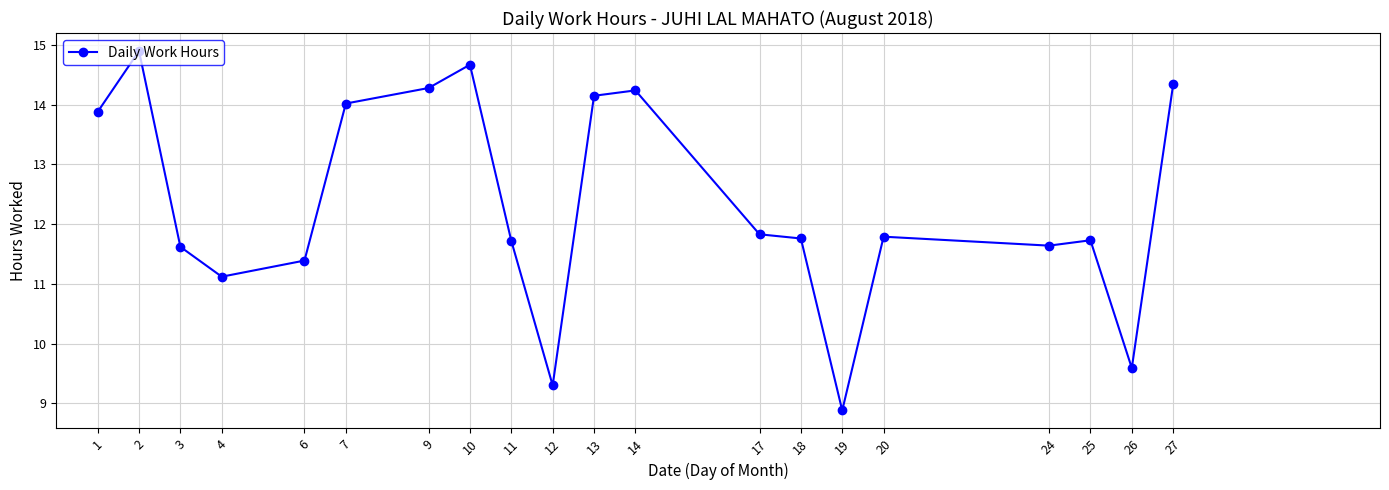

Between 24 and 27, which is larger?

27